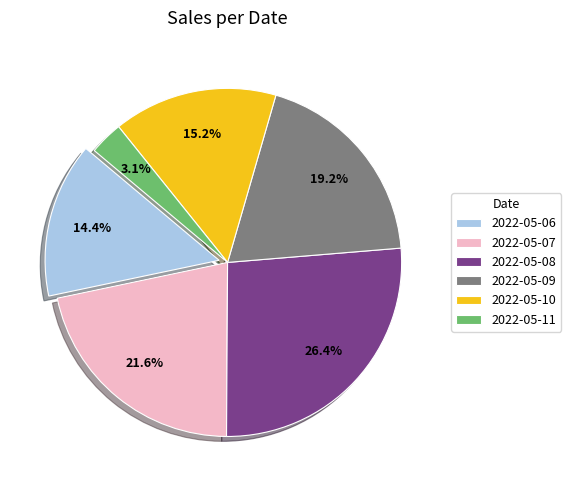

Rank the categories by value from highest to lowest.

2022-05-08, 2022-05-07, 2022-05-09, 2022-05-10, 2022-05-06, 2022-05-11